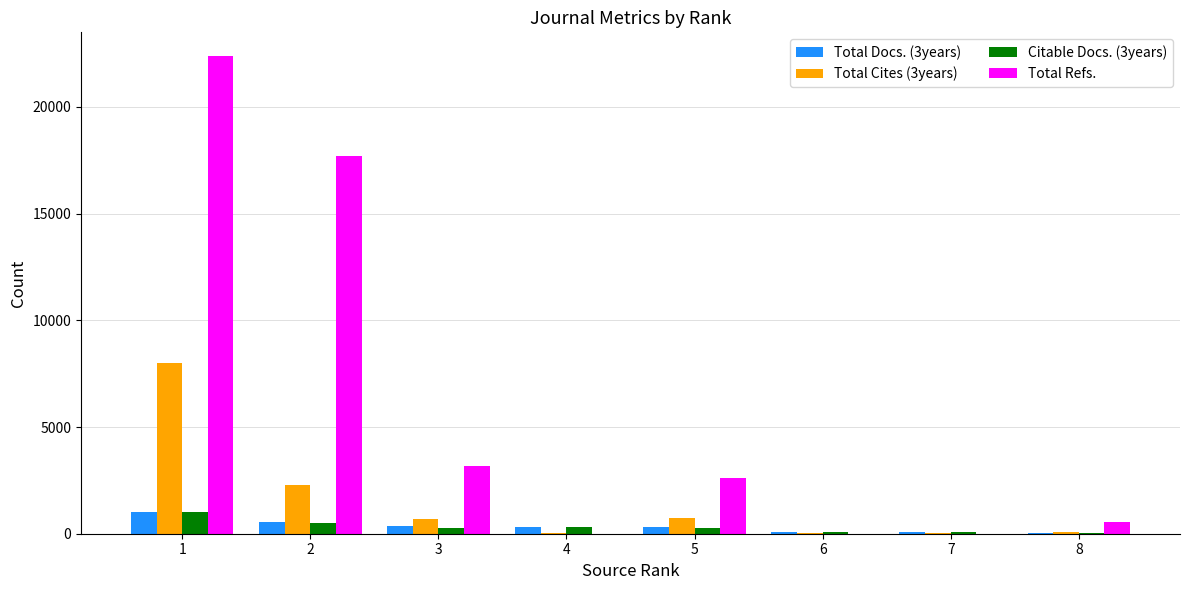

Which series changed the most between 1 and 2?

Total Cites (3years)